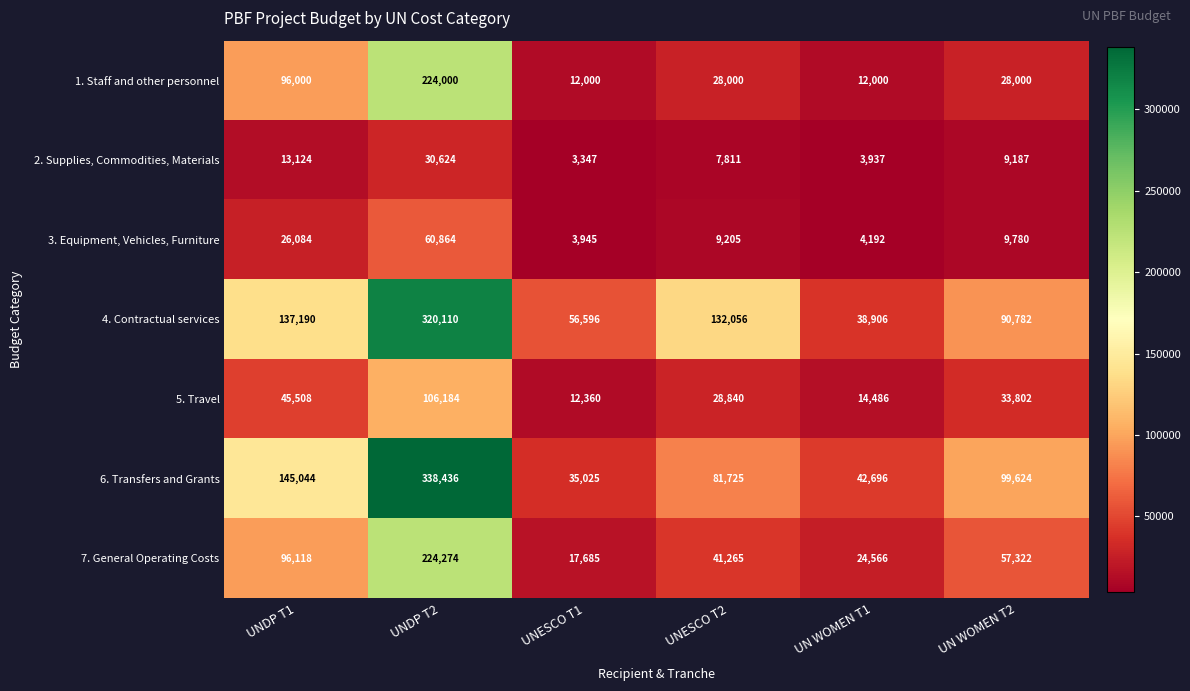

Which series has the widest spread of values?

6. Transfers and Grants